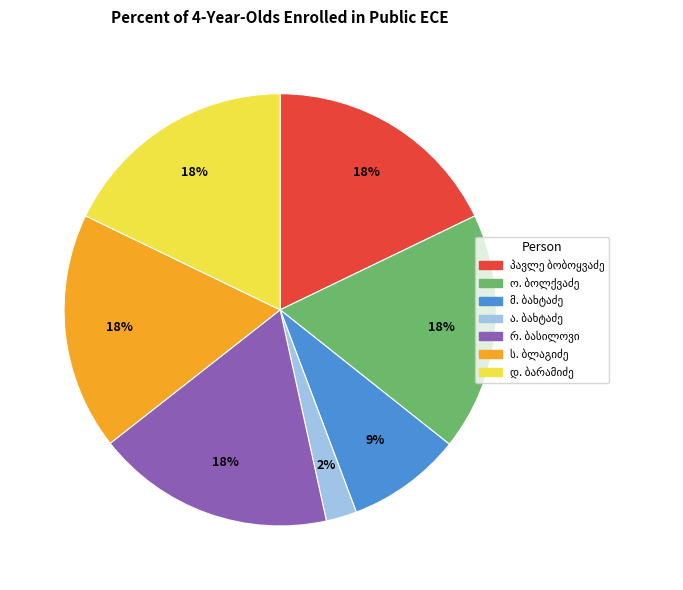

Does any single category account for the majority?

No